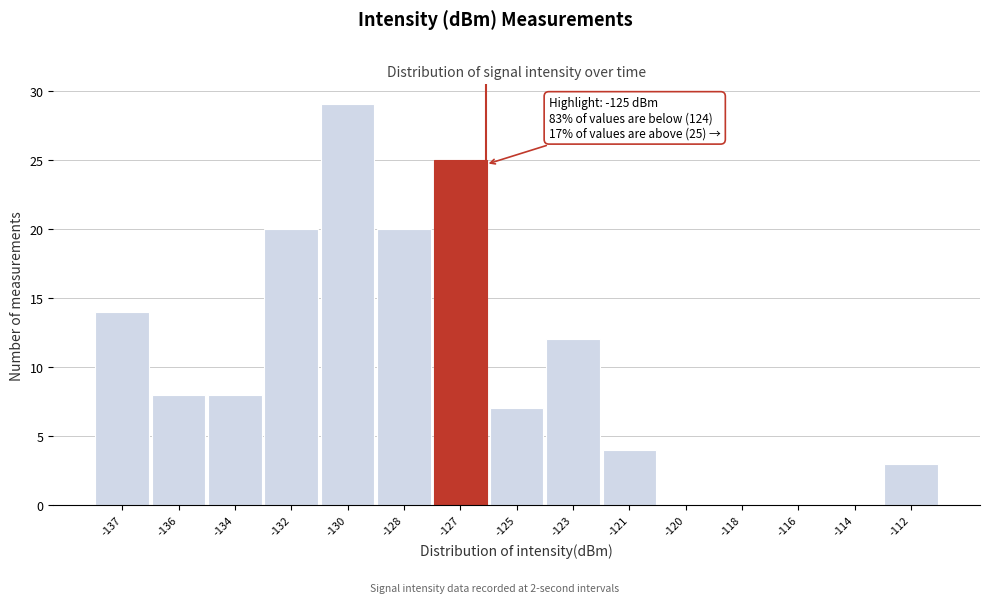

Reading right to left, extract all data points from this chart.

-112=3	-114=0	-116=0	-118=0	-120=0	-121=4	-123=12	-125=7	-127=25	-128=20	-130=29	-132=20	-134=8	-136=8	-137=14